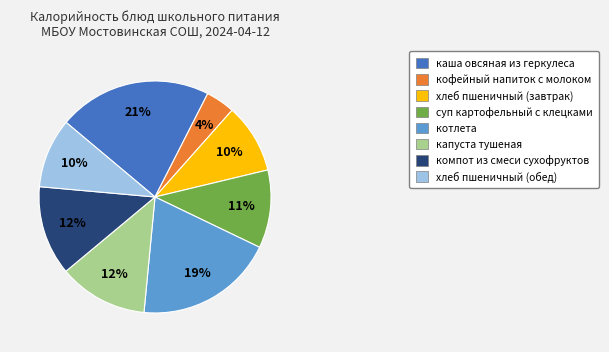

To the nearest percent, what is the combined percentage of каша овсяная из геркулеса and хлеб пшеничный (обед)?

31%